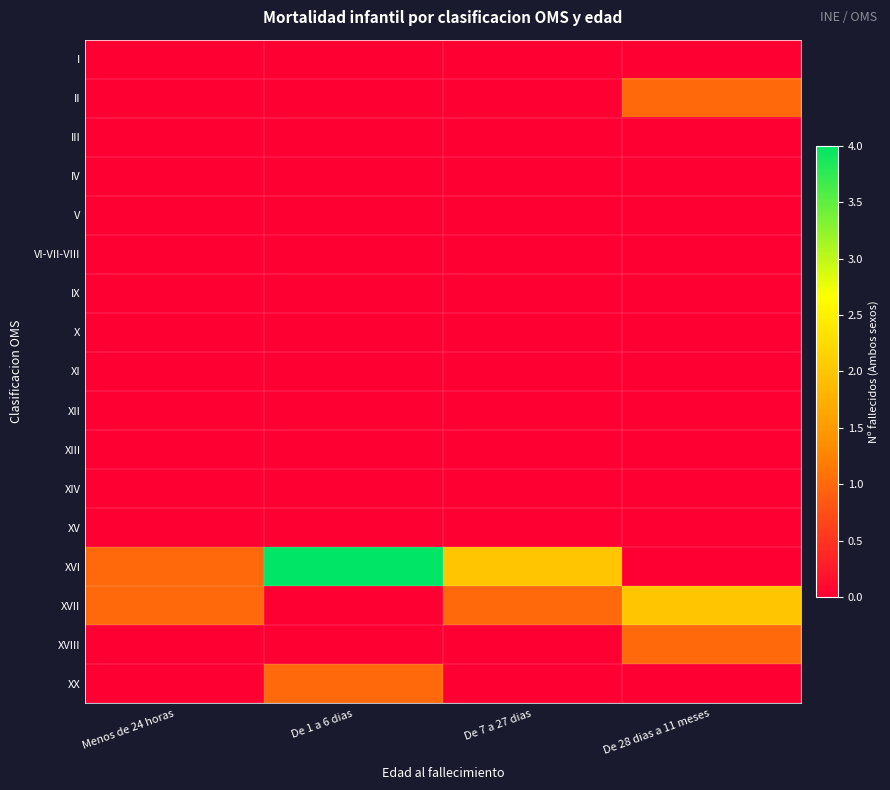

Reading left to right, what are all the values shown in this chart?

I: Menos de 24 horas=0	De 1 a 6 dias=0	De 7 a 27 dias=0	De 28 dias a 11 meses=0
II: Menos de 24 horas=0	De 1 a 6 dias=0	De 7 a 27 dias=0	De 28 dias a 11 meses=1
III: Menos de 24 horas=0	De 1 a 6 dias=0	De 7 a 27 dias=0	De 28 dias a 11 meses=0
IV: Menos de 24 horas=0	De 1 a 6 dias=0	De 7 a 27 dias=0	De 28 dias a 11 meses=0
V: Menos de 24 horas=0	De 1 a 6 dias=0	De 7 a 27 dias=0	De 28 dias a 11 meses=0
VI-VII-VIII: Menos de 24 horas=0	De 1 a 6 dias=0	De 7 a 27 dias=0	De 28 dias a 11 meses=0
IX: Menos de 24 horas=0	De 1 a 6 dias=0	De 7 a 27 dias=0	De 28 dias a 11 meses=0
X: Menos de 24 horas=0	De 1 a 6 dias=0	De 7 a 27 dias=0	De 28 dias a 11 meses=0
XI: Menos de 24 horas=0	De 1 a 6 dias=0	De 7 a 27 dias=0	De 28 dias a 11 meses=0
XII: Menos de 24 horas=0	De 1 a 6 dias=0	De 7 a 27 dias=0	De 28 dias a 11 meses=0
XIII: Menos de 24 horas=0	De 1 a 6 dias=0	De 7 a 27 dias=0	De 28 dias a 11 meses=0
XIV: Menos de 24 horas=0	De 1 a 6 dias=0	De 7 a 27 dias=0	De 28 dias a 11 meses=0
XV: Menos de 24 horas=0	De 1 a 6 dias=0	De 7 a 27 dias=0	De 28 dias a 11 meses=0
XVI: Menos de 24 horas=1	De 1 a 6 dias=4	De 7 a 27 dias=2	De 28 dias a 11 meses=0
XVII: Menos de 24 horas=1	De 1 a 6 dias=0	De 7 a 27 dias=1	De 28 dias a 11 meses=2
XVIII: Menos de 24 horas=0	De 1 a 6 dias=0	De 7 a 27 dias=0	De 28 dias a 11 meses=1
XX: Menos de 24 horas=0	De 1 a 6 dias=1	De 7 a 27 dias=0	De 28 dias a 11 meses=0